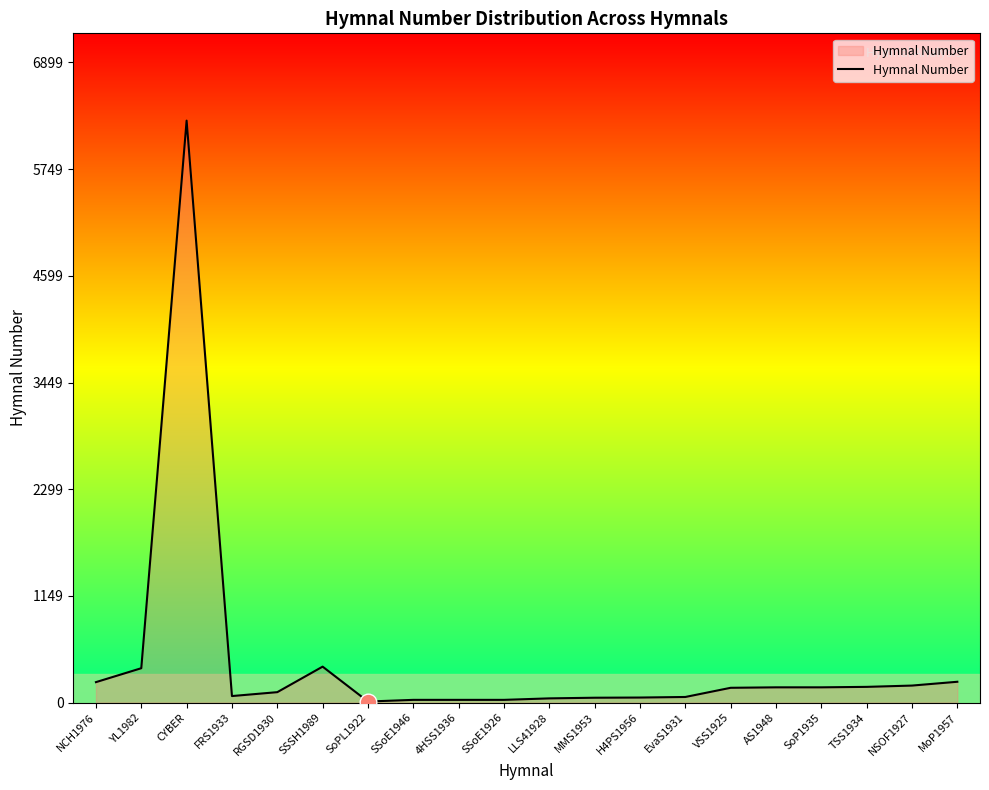

What is the change in value from YL1982 to EvaS1931?

-310